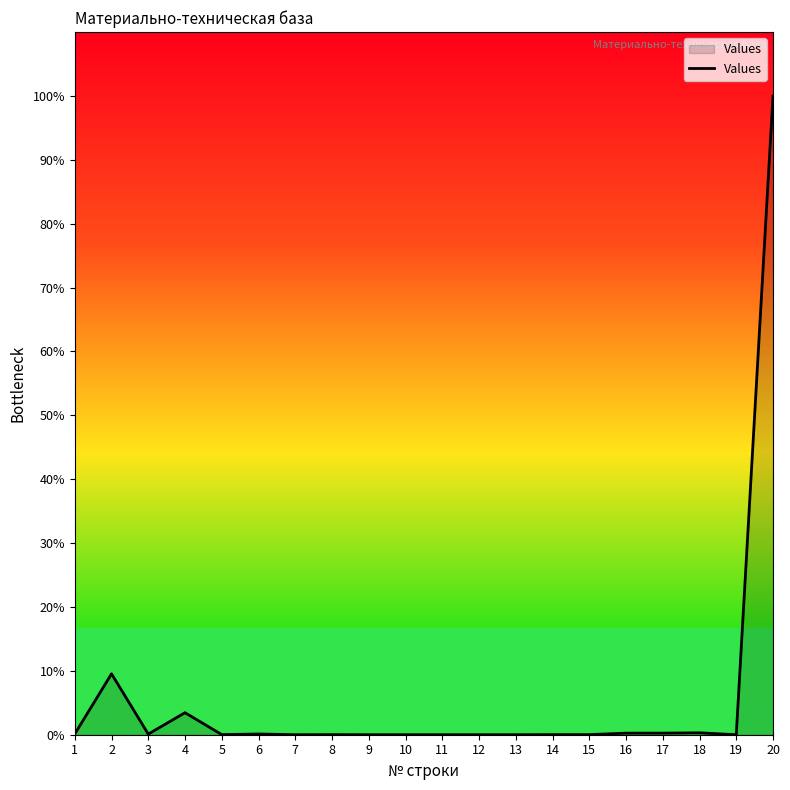

Is it true that the value at 2 is 9.5?

True